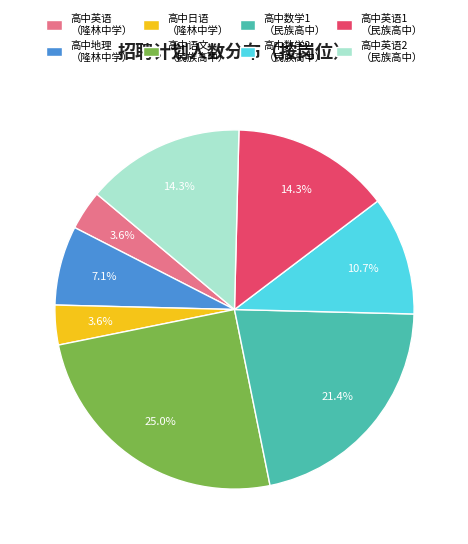

Which has a higher value, 高中英语 （隆林中学） or 高中英语2 （民族高中）?

高中英语2 （民族高中）